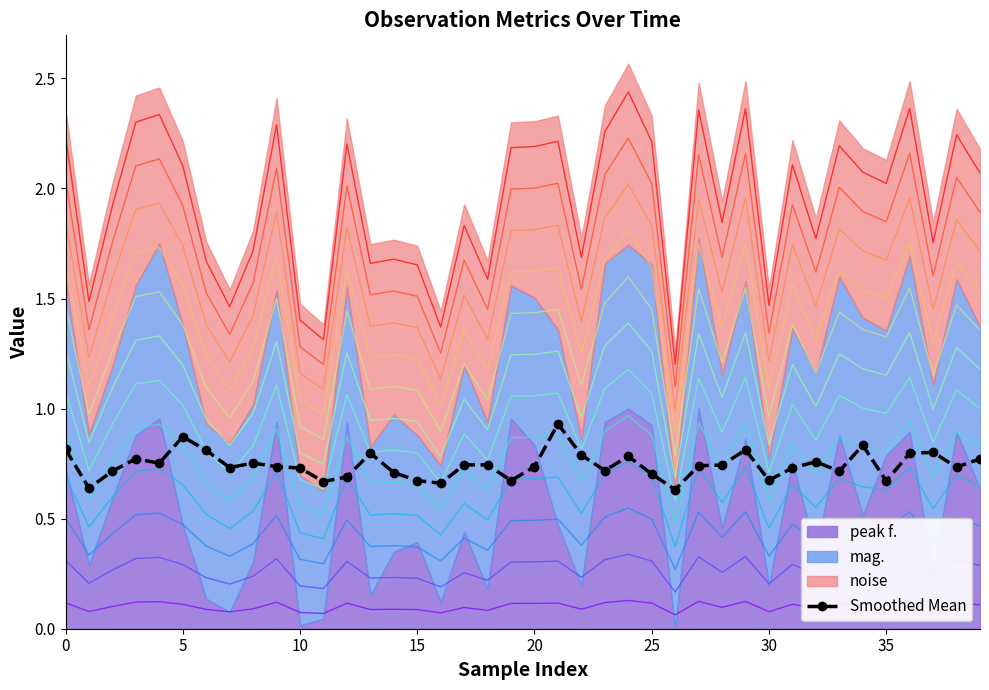

Count the Smoothed Mean values in the range 0 to 1.

40